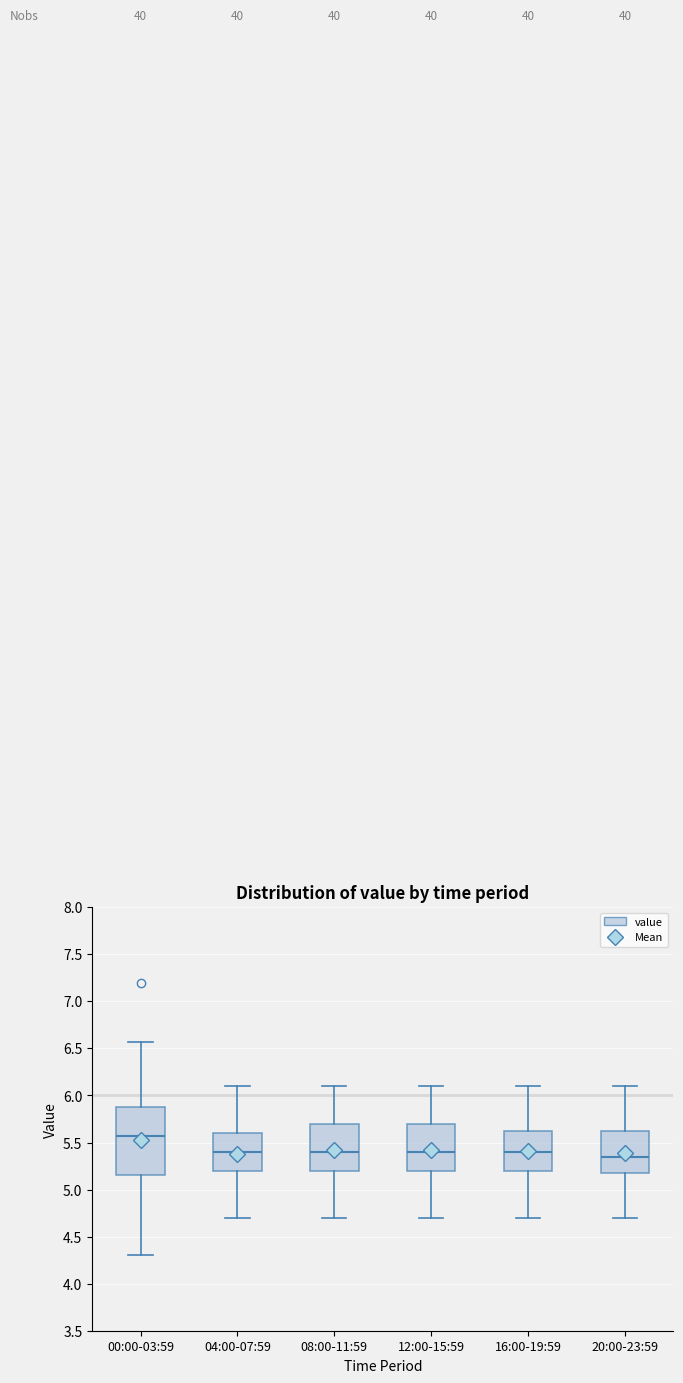

Comparing the boxes themselves (not the whiskers), which one is the tallest?

00:00-03:59